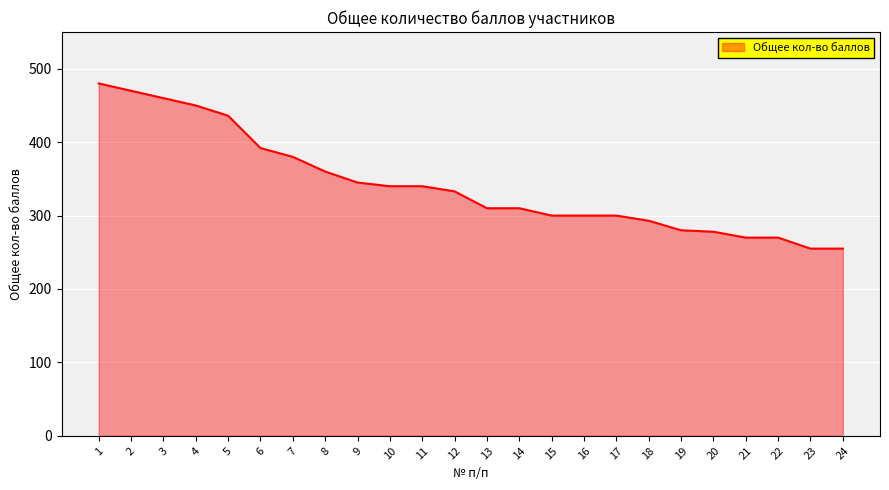

What is the minimum value shown in the chart?

255